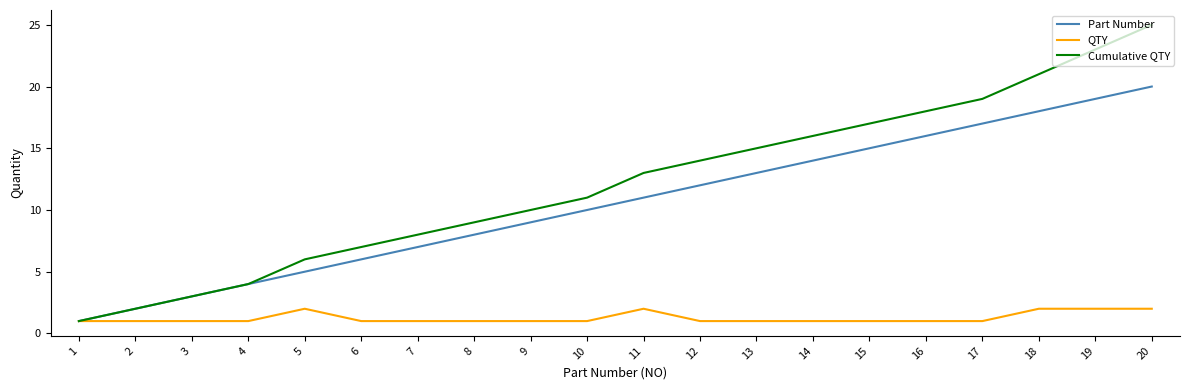

What is the difference between the maximum and minimum values in the Part Number series?

19